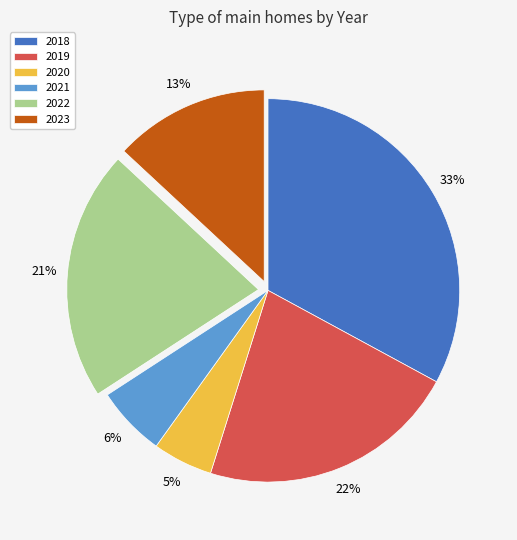

Do 2018 and 2023 together represent more than half of the pie?

No